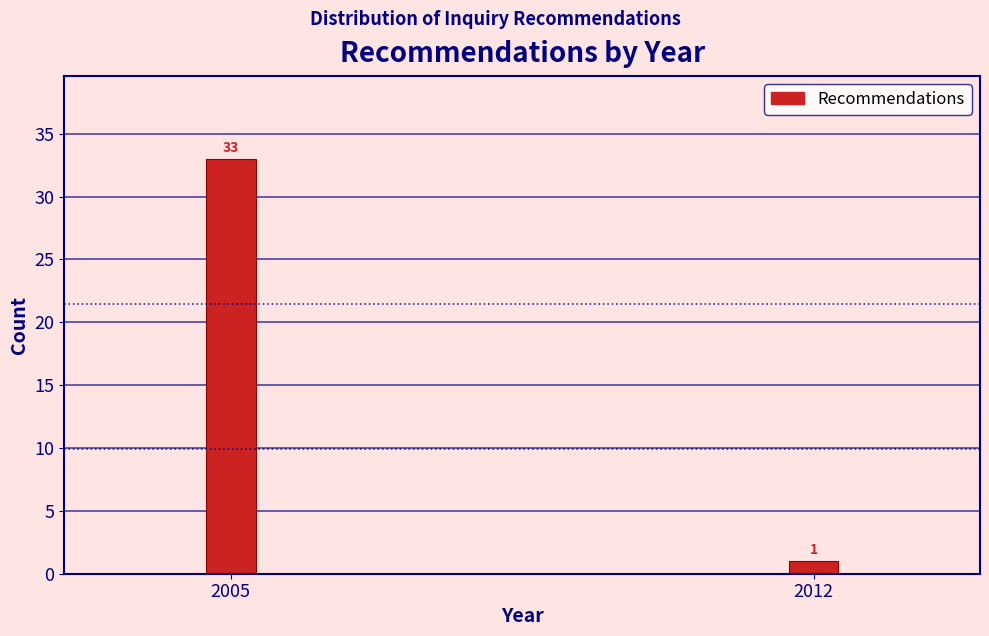

Reading left to right, list all the values displayed in this chart.

33	1